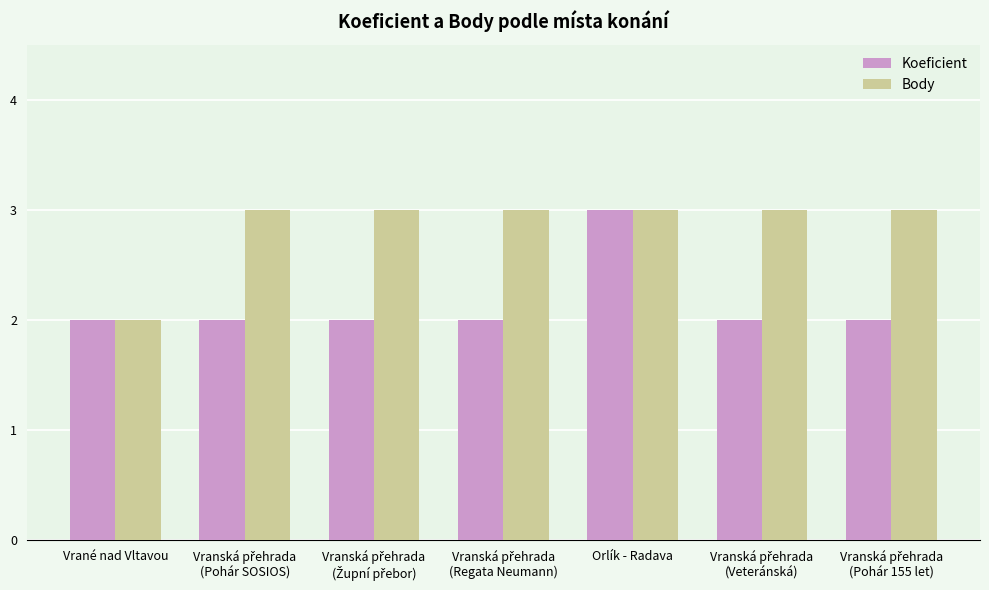

The value of Body at Orlík - Radava is 1. True or false?

False